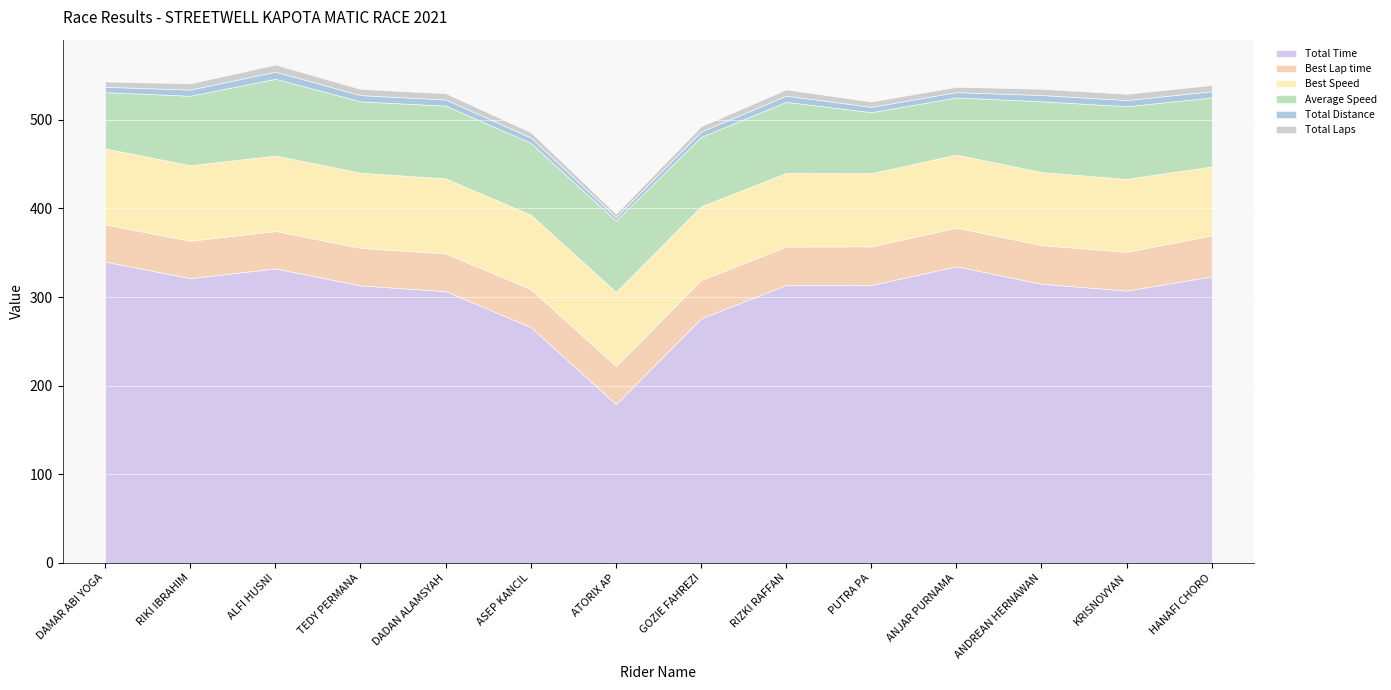

What is the difference between the highest and lowest values at ANJAR PURNAMA?

328.8